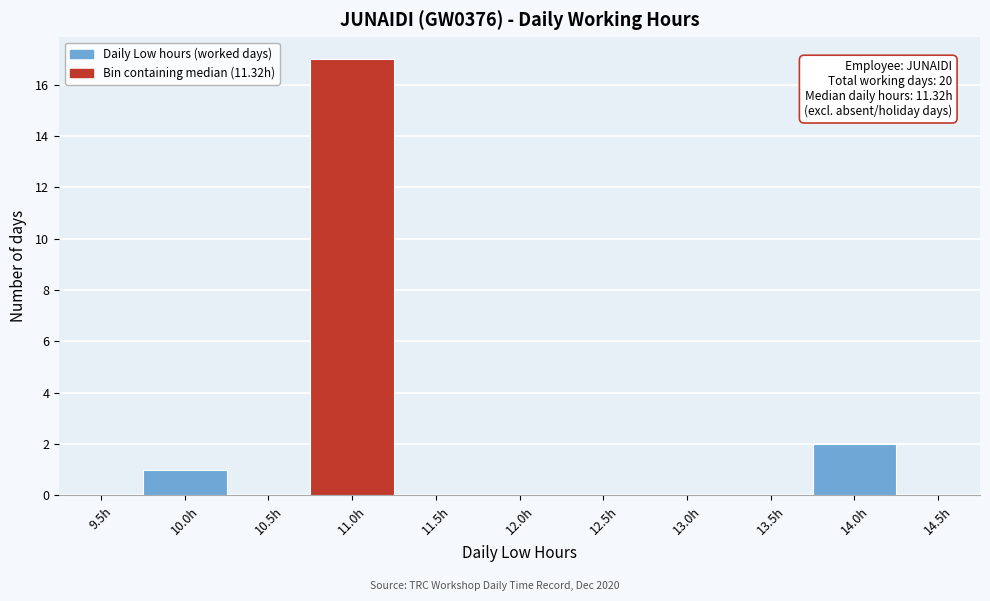

Reading right to left, extract all data points from this chart.

14.5h=0	14.0h=2	13.5h=0	13.0h=0	12.5h=0	12.0h=0	11.5h=0	11.0h=17	10.5h=0	10.0h=1	9.5h=0